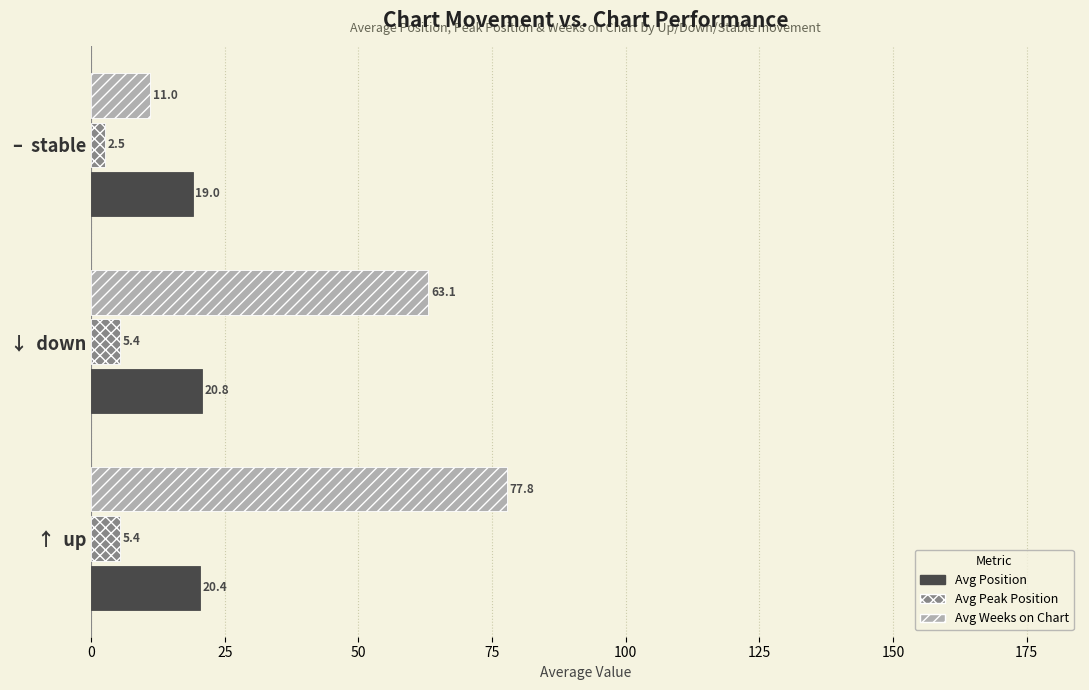

What is the sum of all Avg Peak Position values?

13.3